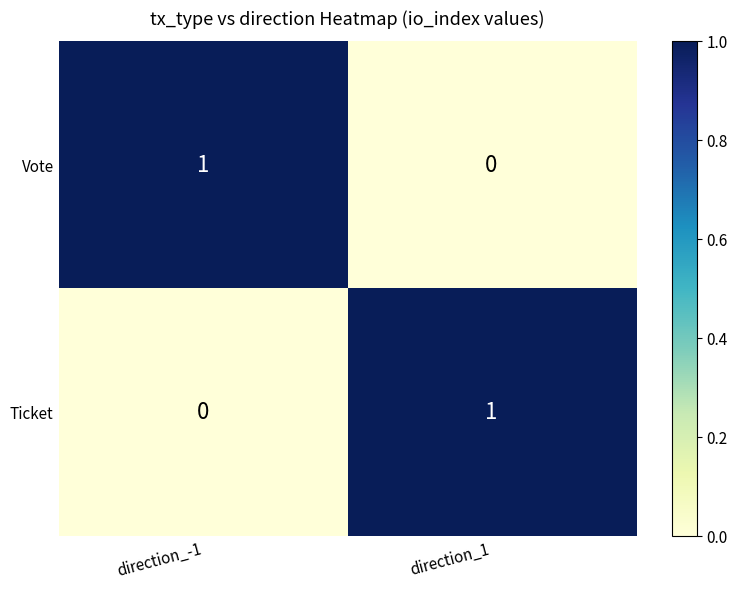

True or false: Vote has a value of 1 at direction_-1.

True